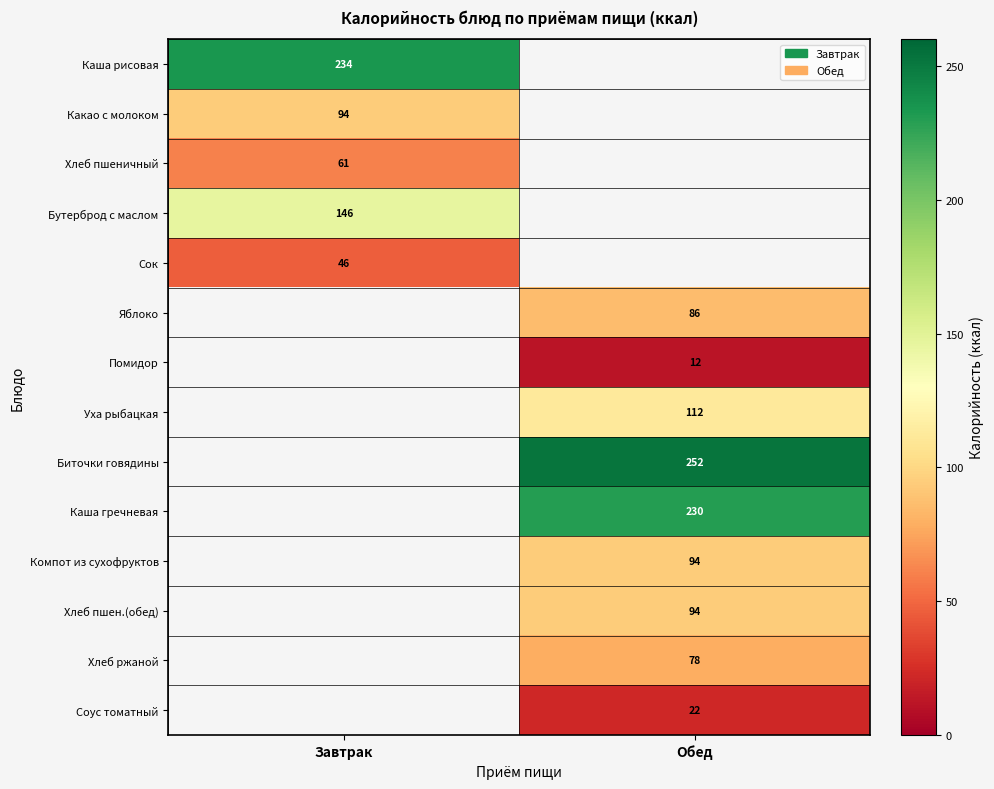

The value of Какао с молоком at Завтрак is 94. True or false?

True